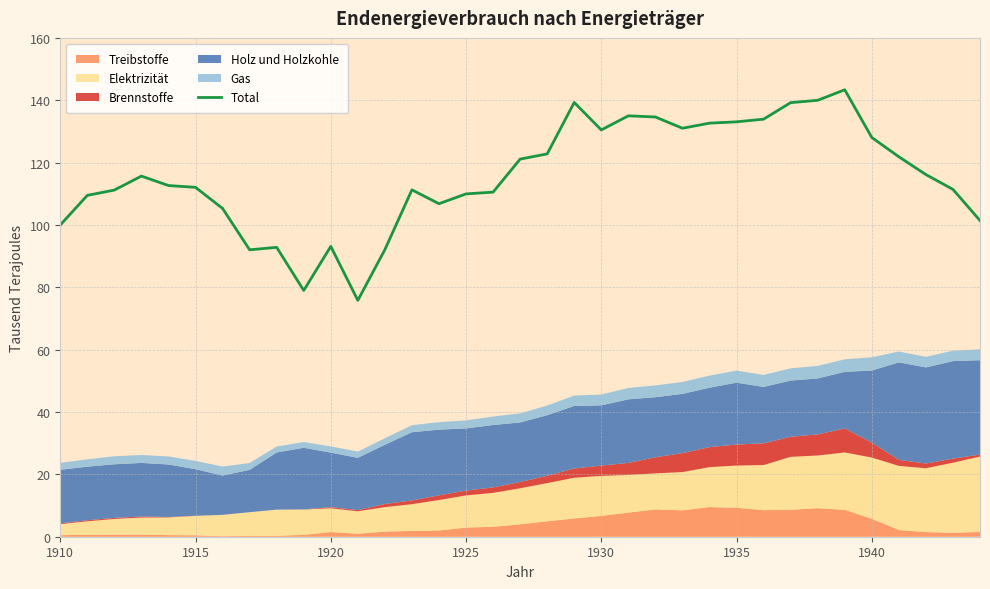

Reading left to right, transcribe all the data shown in this chart.

100.0	109.5	111.2	115.7	112.6	112.1	105.3	92.0	92.8	79.0	93.1	75.8	92.1	111.3	106.8	110.0	110.5	121.1	122.8	139.3	130.5	135.0	134.6	131.0	132.7	133.1	133.9	139.2	140.0	143.4	128.1	121.9	116.2	111.4	101.4